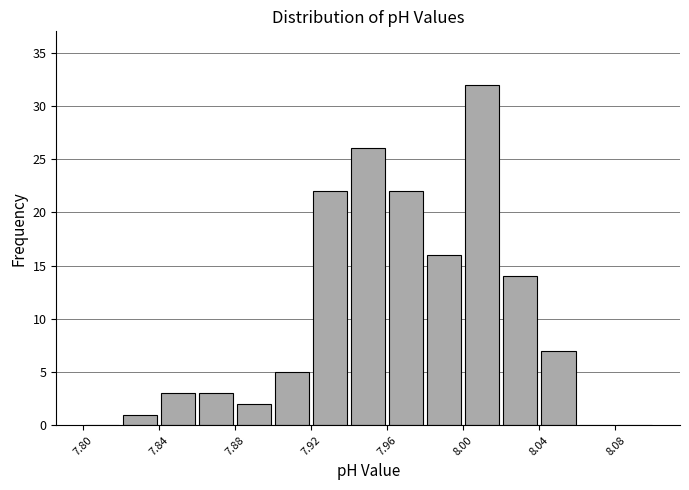

Reading left to right, list every bar in this chart as the range it spans on the x-axis followed by its height. The values are not printed on the chart, so give them approximately, as read against the axis.

7.80 to 7.82: 0
7.82 to 7.84: 1
7.84 to 7.86: 3
7.86 to 7.88: 3
7.88 to 7.90: 2
7.90 to 7.92: 5
7.92 to 7.94: 22
7.94 to 7.96: 26
7.96 to 7.98: 22
7.98 to 8.00: 16
8.00 to 8.02: 32
8.02 to 8.04: 14
8.04 to 8.06: 7
8.06 to 8.08: 0
8.08 to 8.10: 0